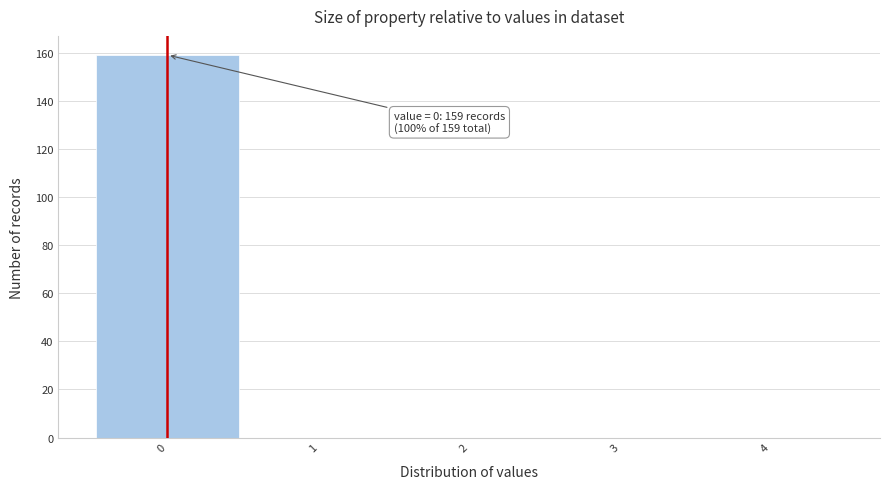

Over which range of the x-axis is the bar tallest?

-0.5 to 0.5